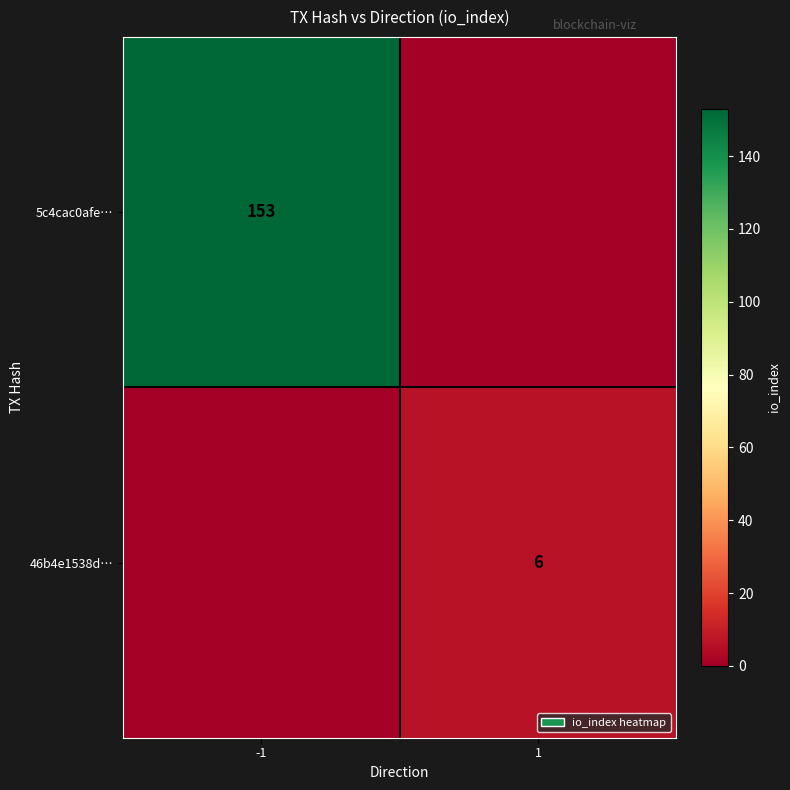

The value of 46b4e1538d… at 1 is 9. True or false?

False